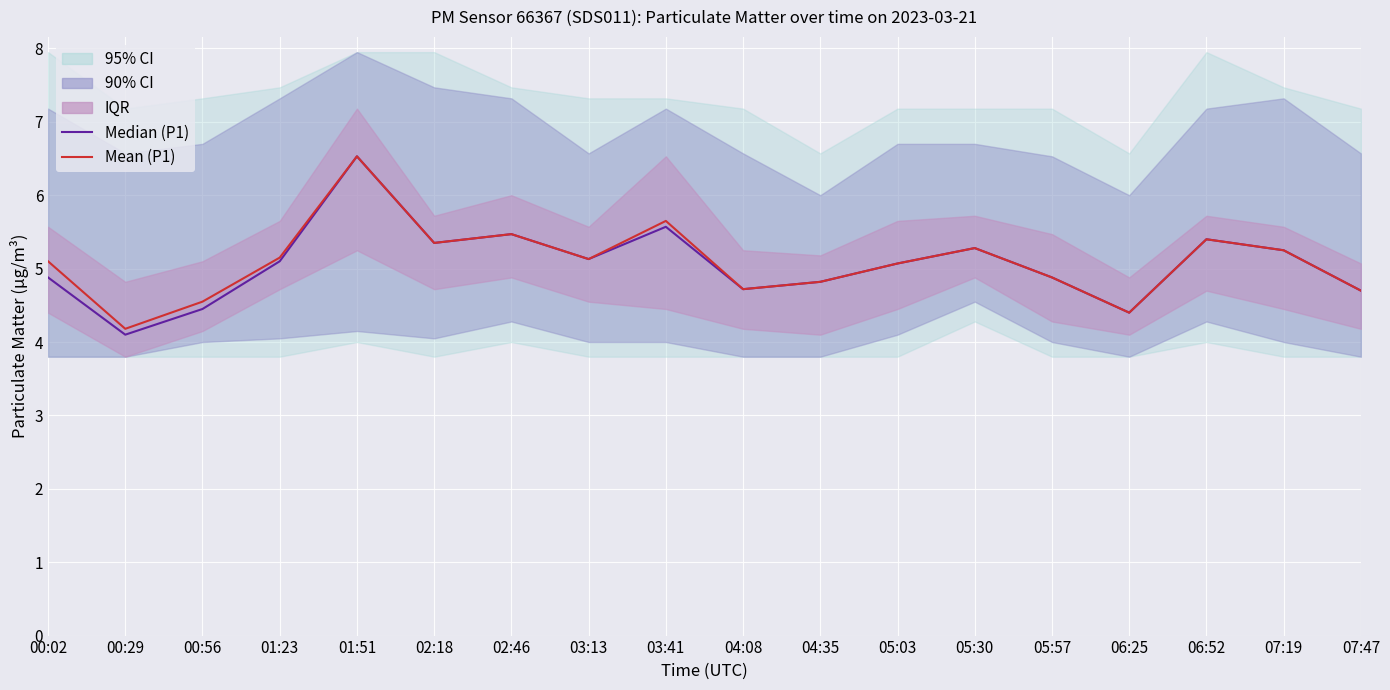

The value of Mean (P1) at 01:51 is 9.1. True or false?

False